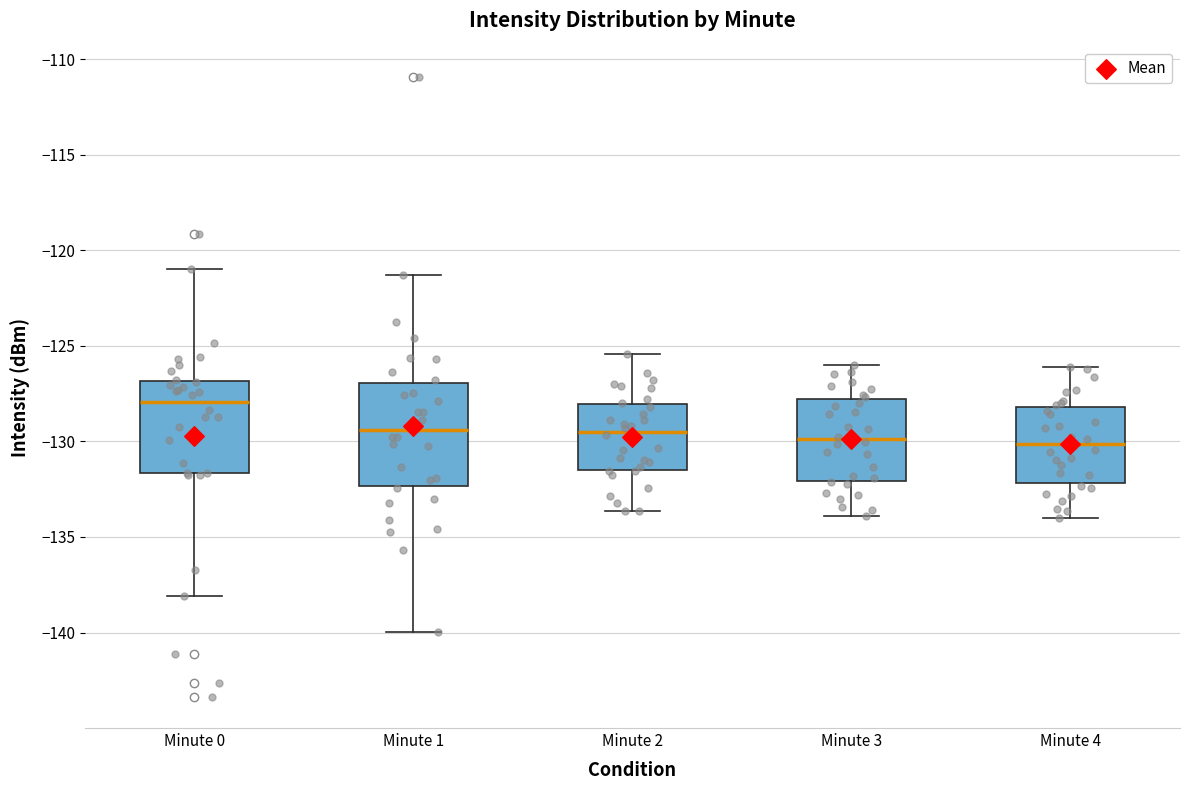

Reading left to right, transcribe this box plot: for each box, give where its median line is, the range the box spans, and where its two whiskers end, as read against the y-axis. The values are not printed on the chart, so give them approximately, as read against the axis.

Minute 0: median -128.0, box -131.5 to -127.0, whiskers -138.0 to -121.0
Minute 1: median -129.5, box -132.5 to -127.0, whiskers -140.0 to -121.5
Minute 2: median -129.5, box -131.5 to -128.0, whiskers -133.5 to -125.5
Minute 3: median -130.0, box -132.0 to -128.0, whiskers -134.0 to -126.0
Minute 4: median -130.0, box -132.0 to -128.0, whiskers -134.0 to -126.0